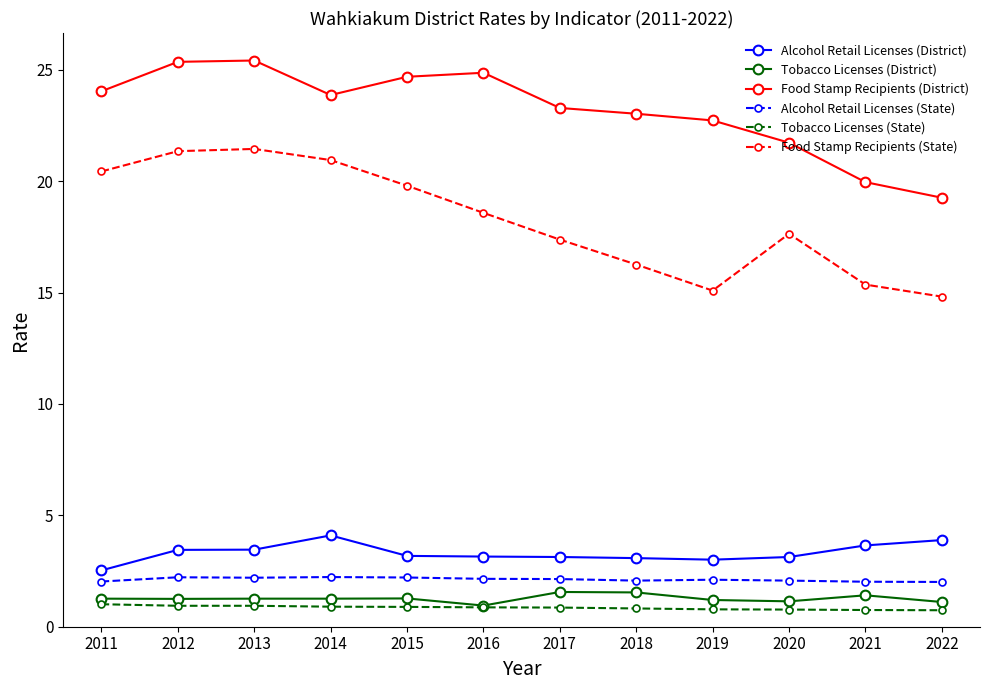

What is the greatest value displayed?

25.4